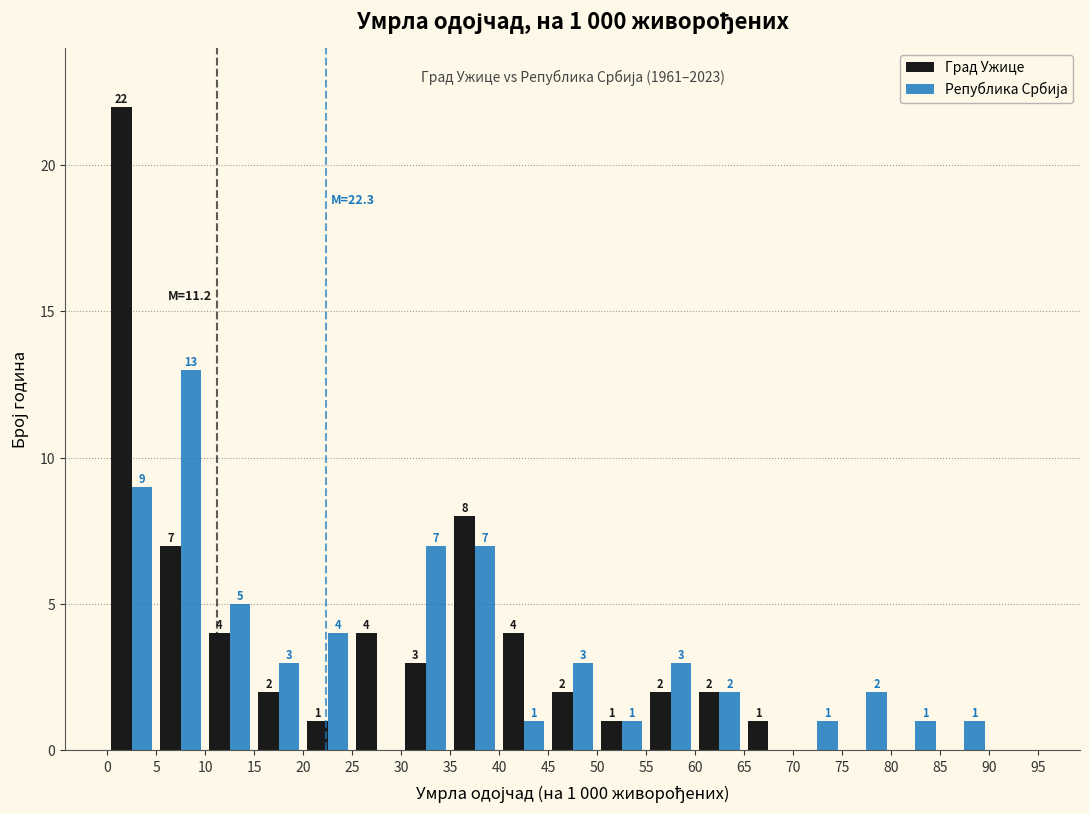

In the Град Ужице series, which range on the x-axis has the tallest bar?

0 to 5